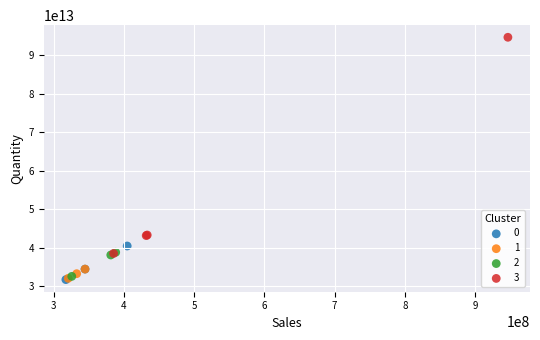

Which series has the widest spread of Y values?

3